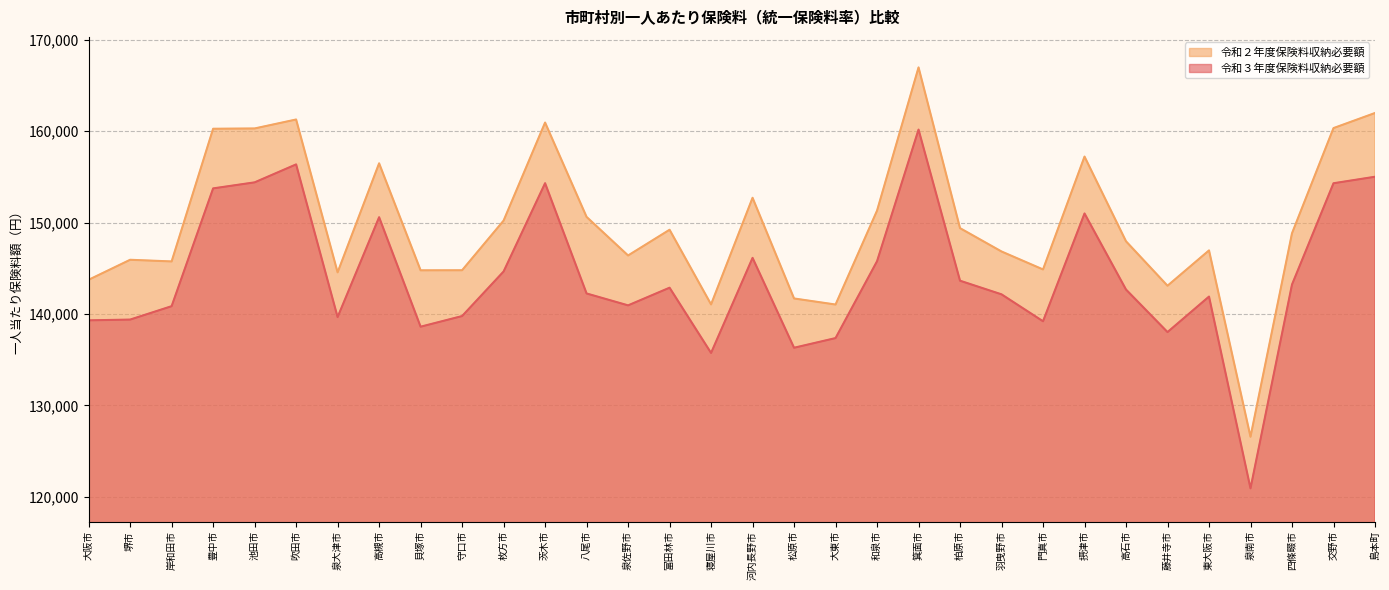

At how many categories does at least one series exceed 165823?

1